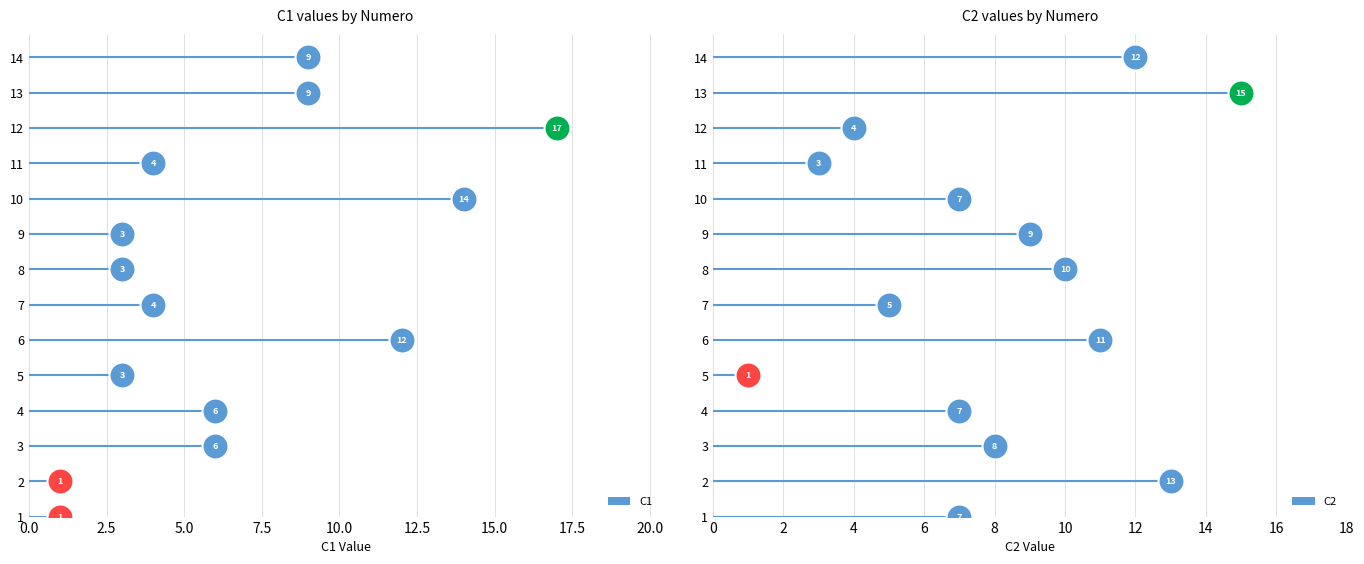

Which series has the widest spread of Y values?

C1